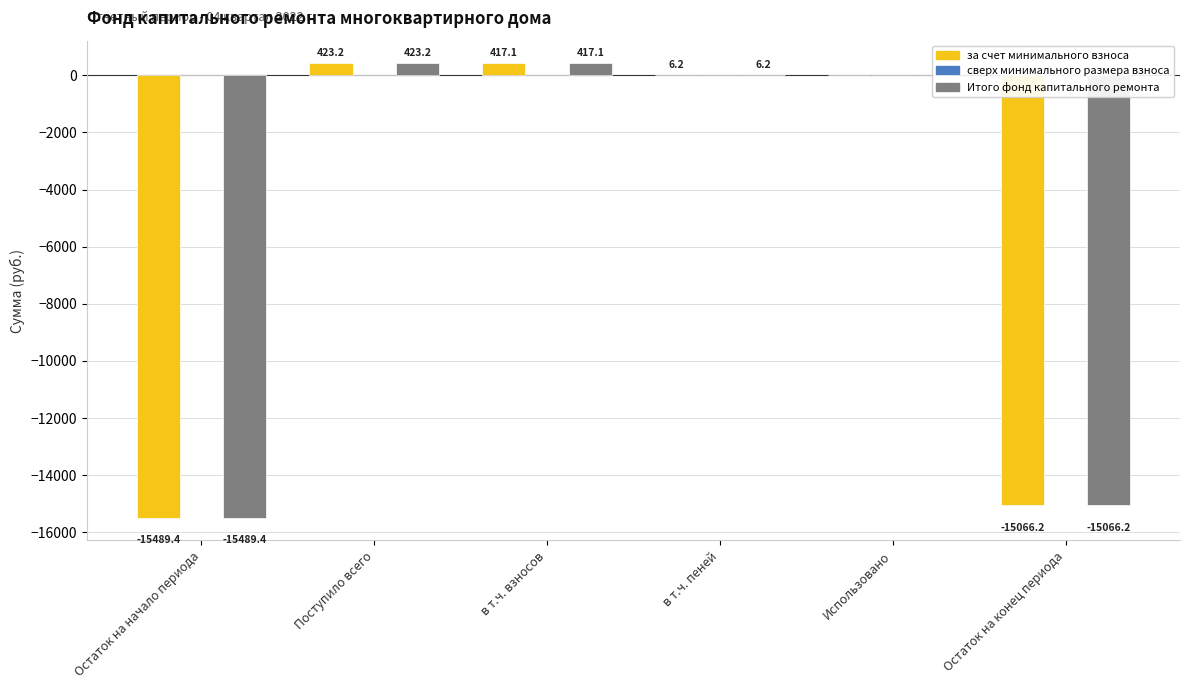

What is the sum of the Итого фонд капитального ремонта values at Остаток на начало периода and Остаток на конец периода?

-30555.6